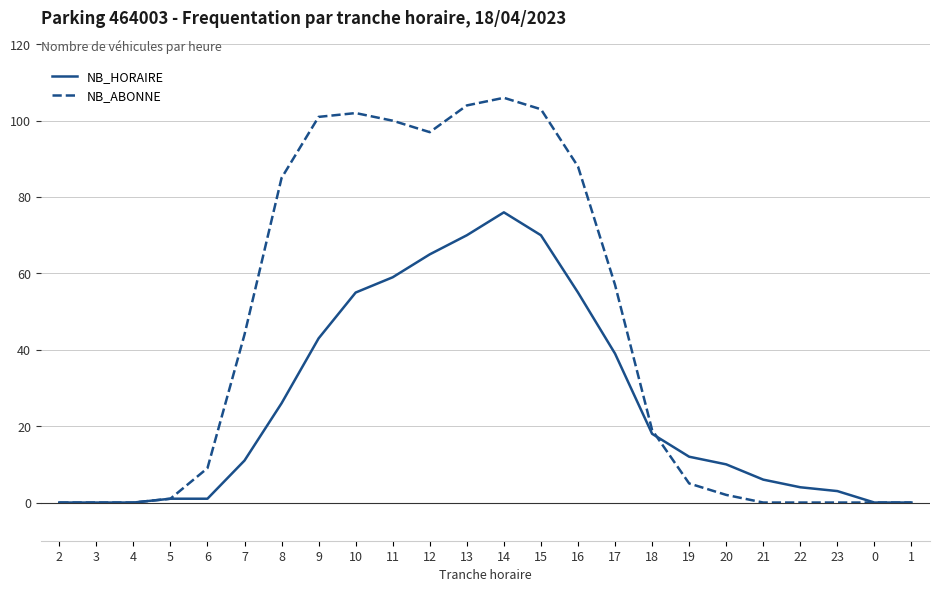

What position from the right is 1?

1